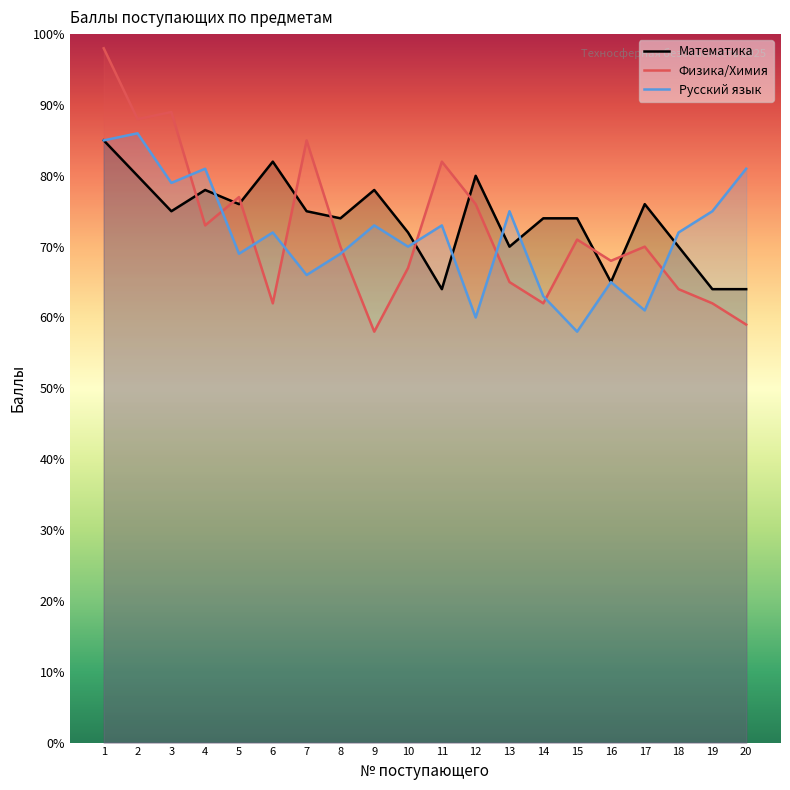

What is the difference between the maximum and second lowest values in the Физика/Химия series?

39